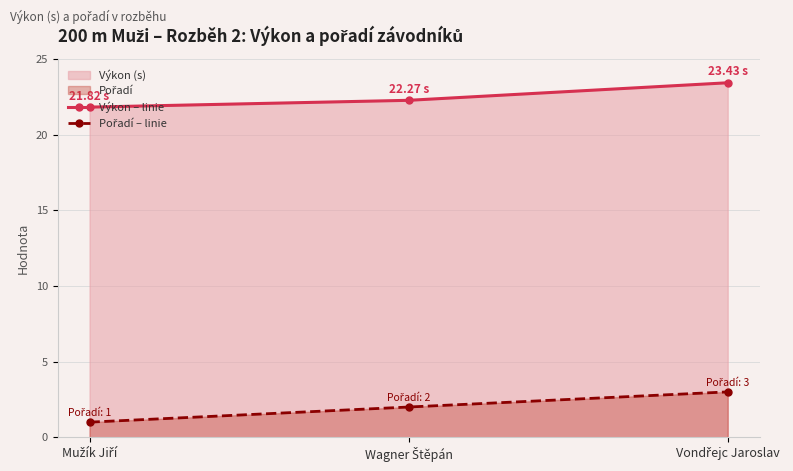

Between Mužík Jiří and Wagner Štěpán, which series saw the biggest shift?

Pořadí – linie